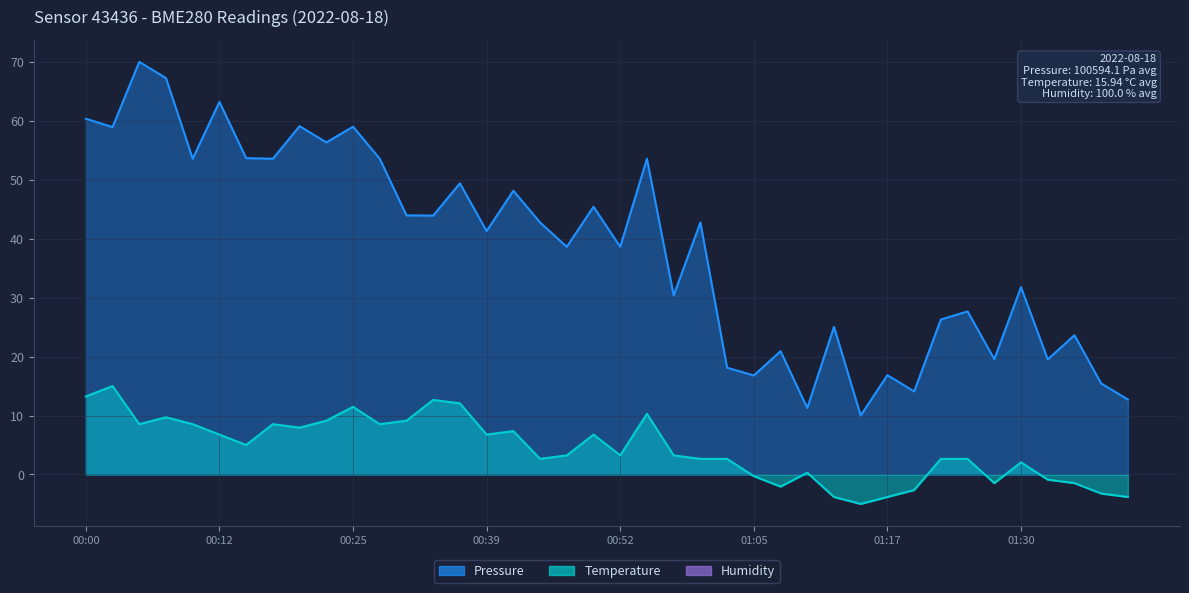

Reading left to right, transcribe all the data shown in this chart.

Pressure: 00:00=60.3	00:03=58.9	00:05=70.0	00:08=67.2	00:10=53.6	00:12=63.2	00:15=53.7	00:17=53.6	00:20=59.1	00:22=56.3	00:25=59.0	00:27=53.6	00:30=44.0	00:32=43.9	00:37=49.4	00:39=41.3	00:42=48.1	00:44=42.7	00:47=38.6	00:49=45.4	00:52=38.6	00:54=53.6	00:57=30.4	00:59=42.7	01:02=18.1	01:05=16.8	01:07=20.9	01:10=11.3	01:12=25.0	01:15=10.0	01:17=16.8	01:20=14.1	01:23=26.3	01:25=27.7	01:28=19.6	01:30=31.8	01:33=19.5	01:35=23.6	01:38=15.4	01:40=12.7
Temperature: 00:00=13.2	00:03=15.0	00:05=8.5	00:08=9.7	00:10=8.5	00:12=6.8	00:15=5.0	00:17=8.5	00:20=7.9	00:22=9.1	00:25=11.5	00:27=8.5	00:30=9.1	00:32=12.6	00:37=12.1	00:39=6.8	00:42=7.4	00:44=2.6	00:47=3.2	00:49=6.8	00:52=3.2	00:54=10.3	00:57=3.2	00:59=2.6	01:02=2.6	01:05=-0.3	01:07=-2.1	01:10=0.3	01:12=-3.8	01:15=-5.0	01:17=-3.8	01:20=-2.6	01:23=2.6	01:25=2.6	01:28=-1.5	01:30=2.1	01:33=-0.9	01:35=-1.5	01:38=-3.2	01:40=-3.8